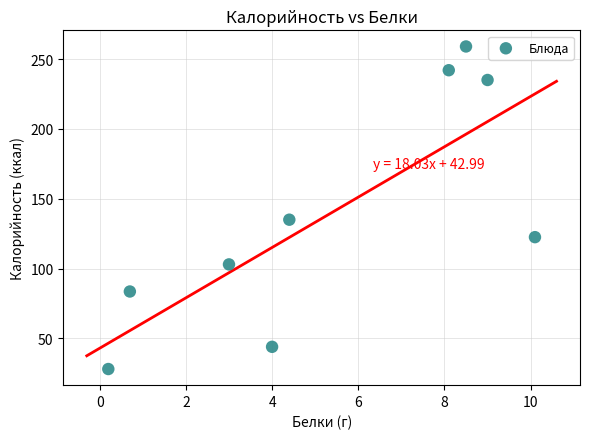

What Y value in the scatter plot is closest to 143?

135.0